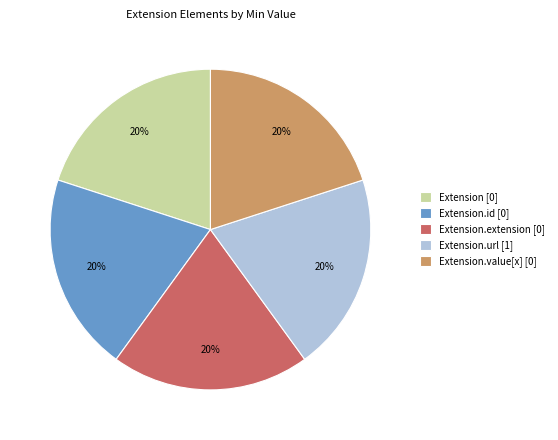

To the nearest percent, what is the difference between the largest and smallest slice percentages?

0%